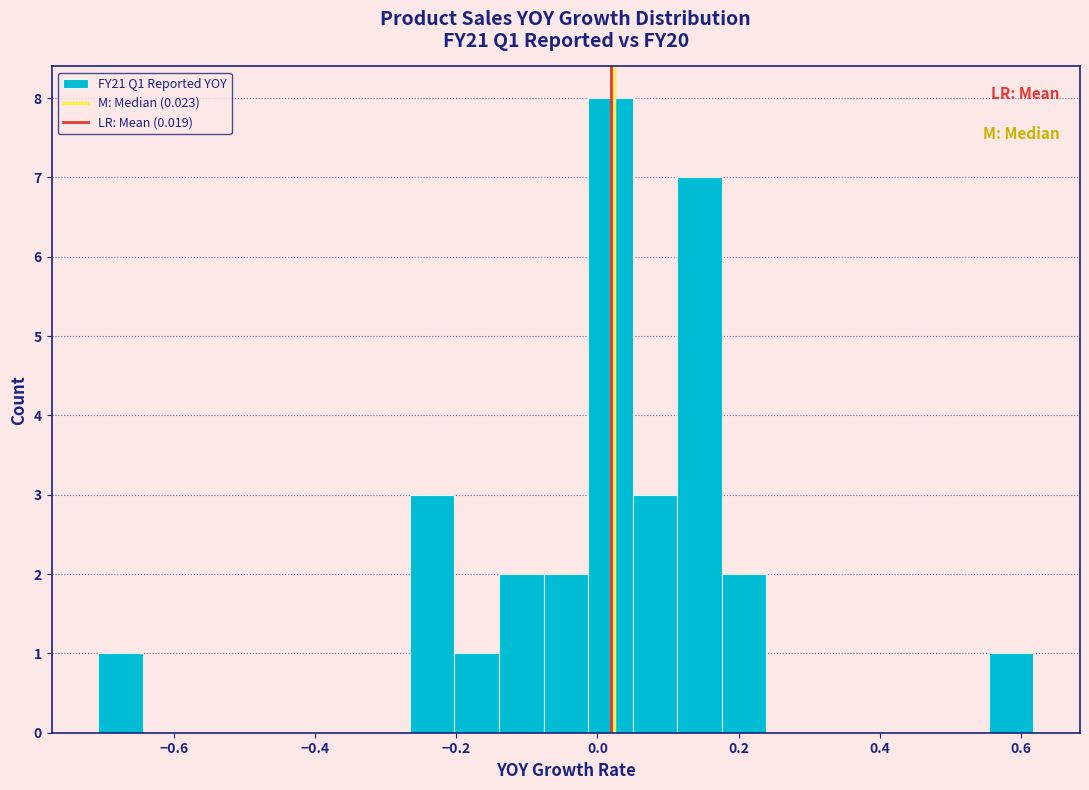

Read against the x-axis, roughly where is the centre of the tallest bar?

0.02